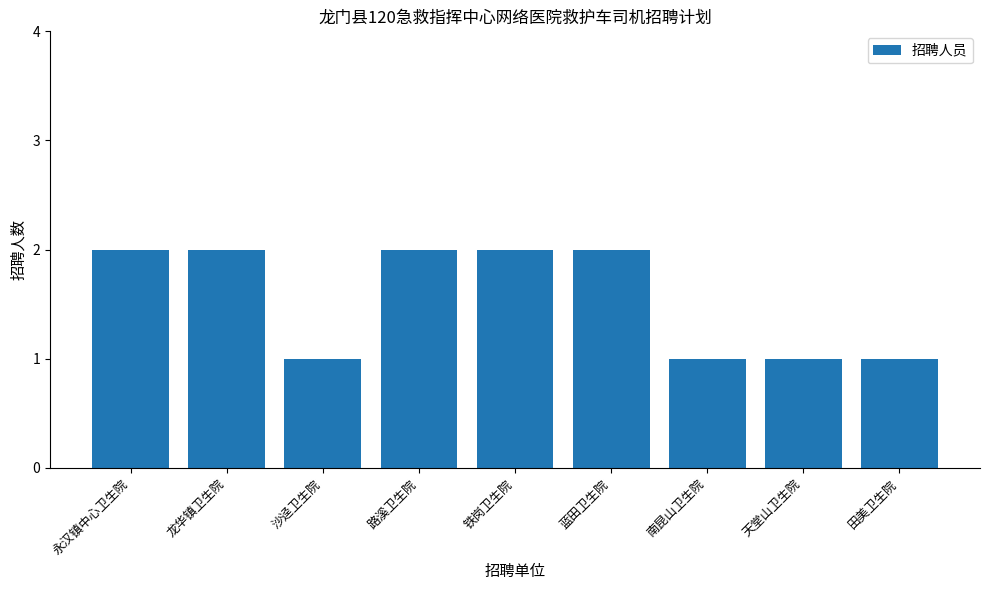

The value at 永汉镇中心卫生院 is 1. True or false?

False